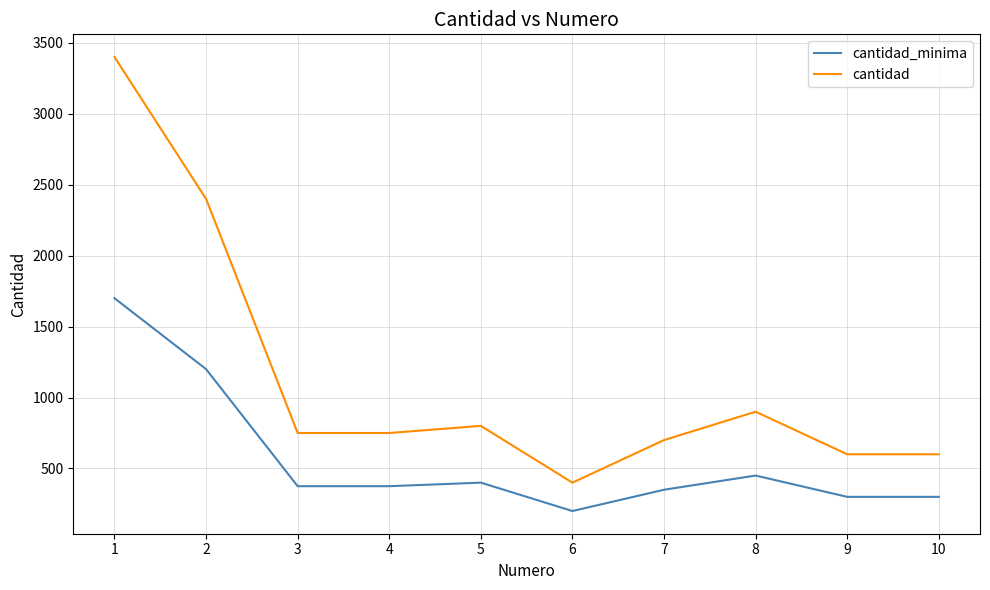

What is the difference between the cantidad_minima values at 8 and 10?

150